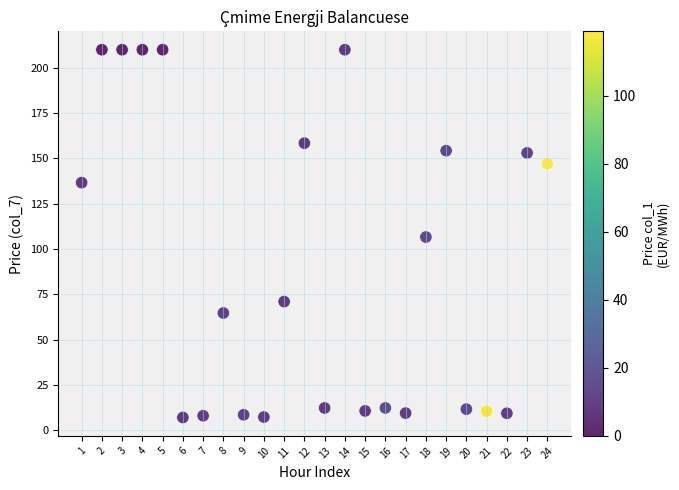

What is the range of X values (max minus min)?

23.0